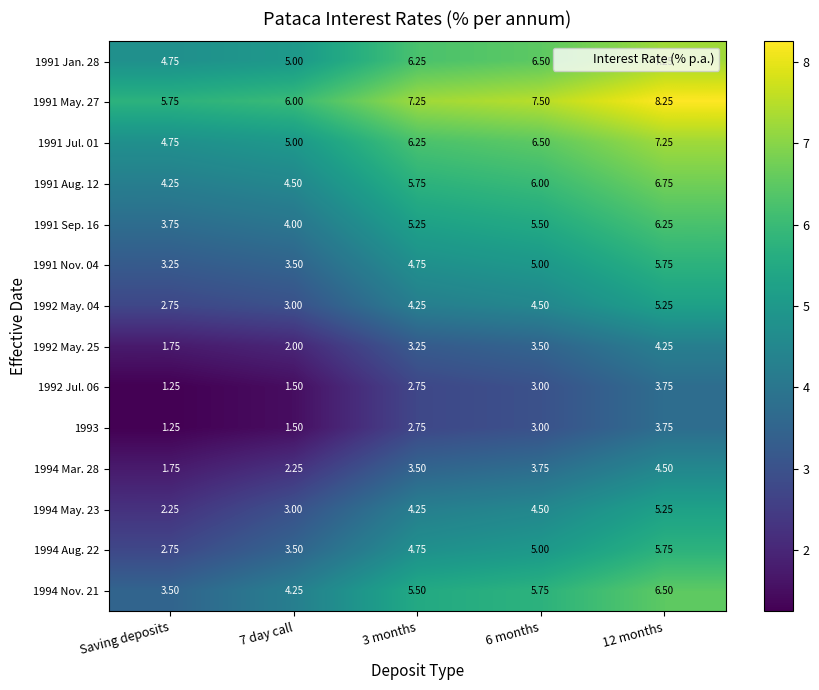

Which category has the lowest value across all series?

Saving deposits